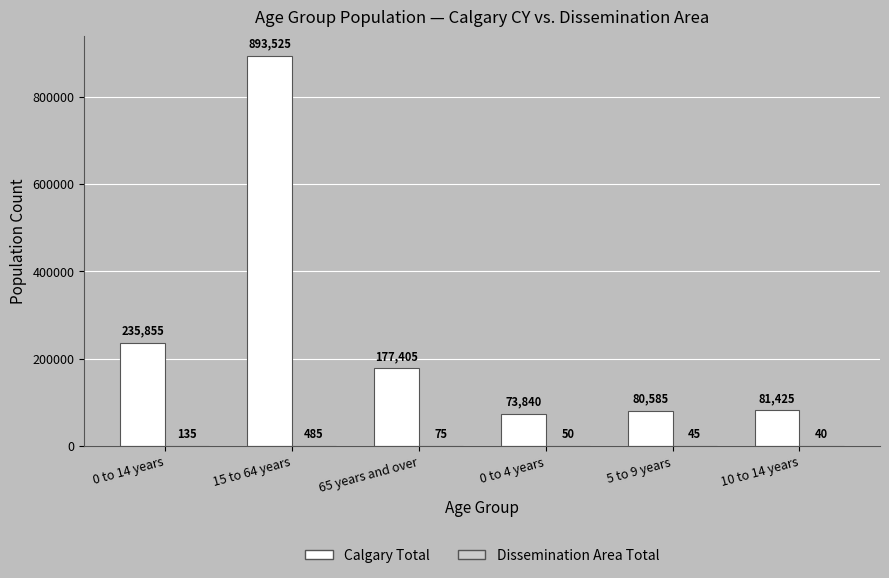

What is the sum of all Calgary Total values?

1542635